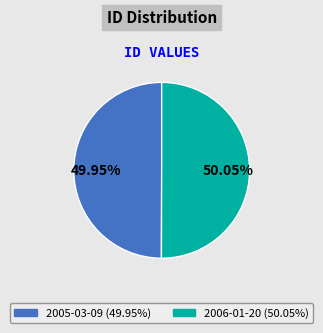

Combined, do 2005-03-09 and 2006-01-20 account for over 50%?

Yes